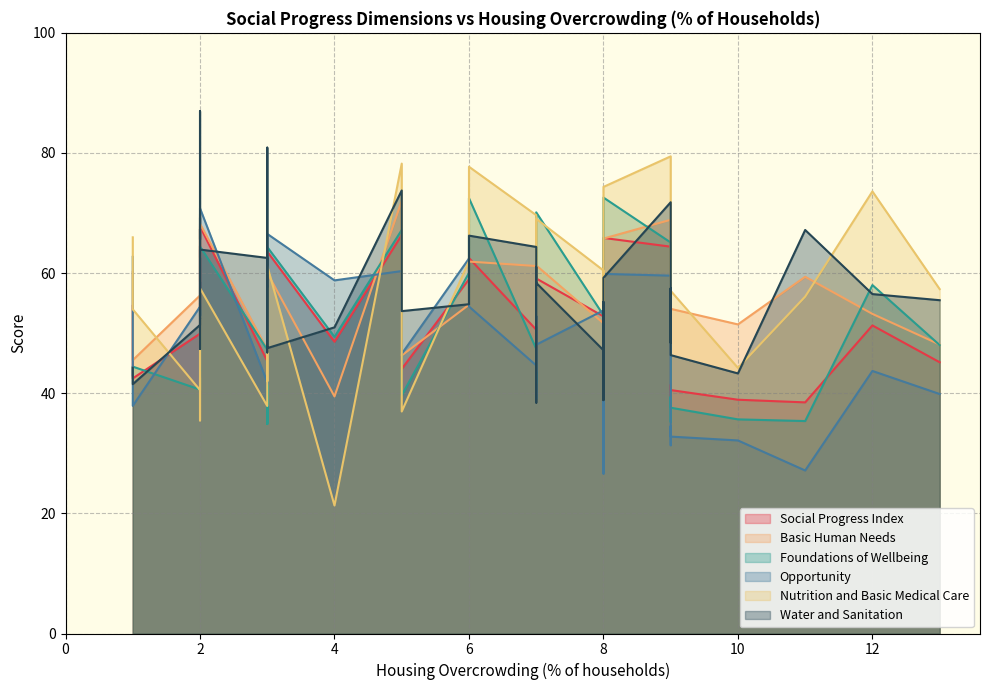

Which series has the largest total across all categories?

Water and Sanitation